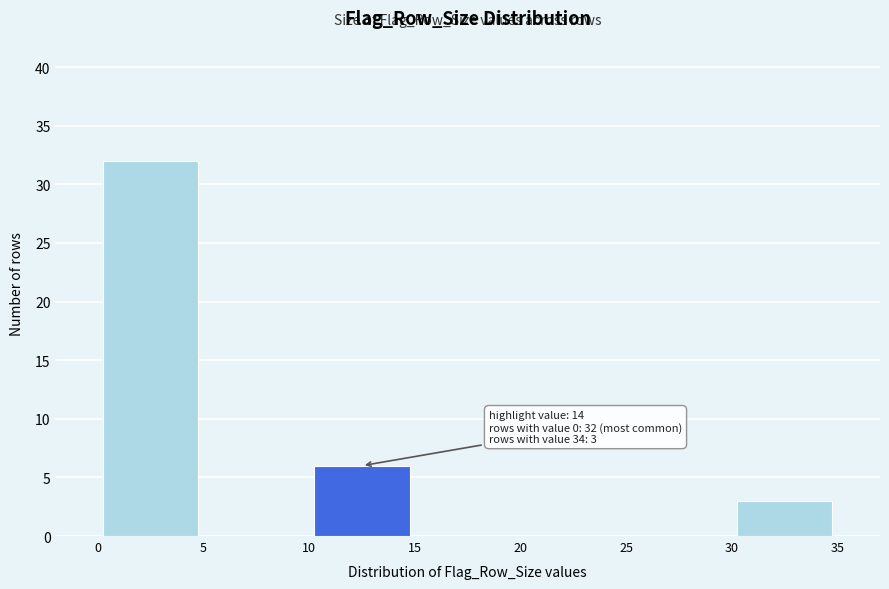

Which range on the x-axis has the tallest bar?

0 to 5